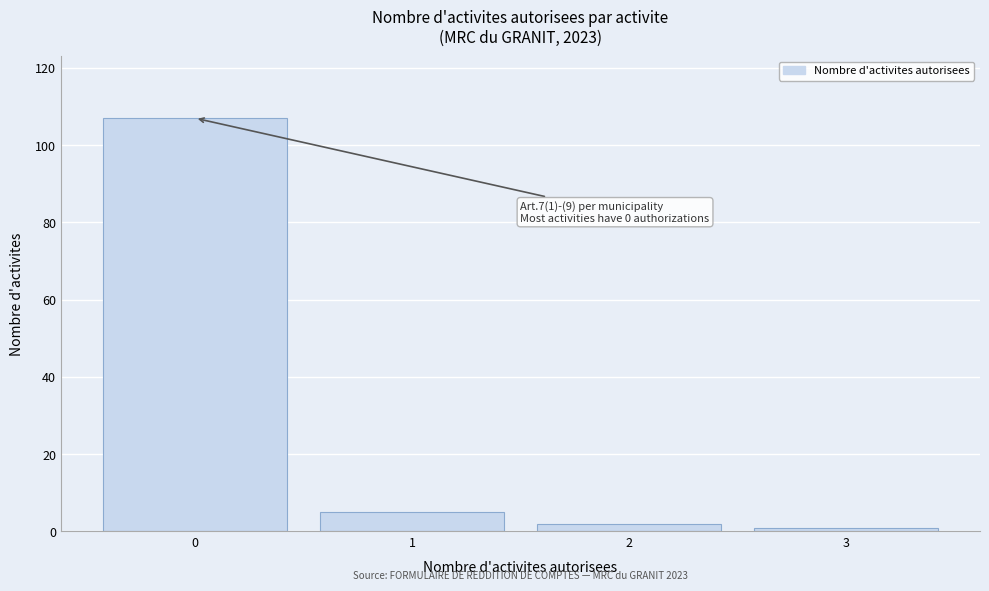

Reading left to right, extract all data points from this chart.

0=107	1=5	2=2	3=1